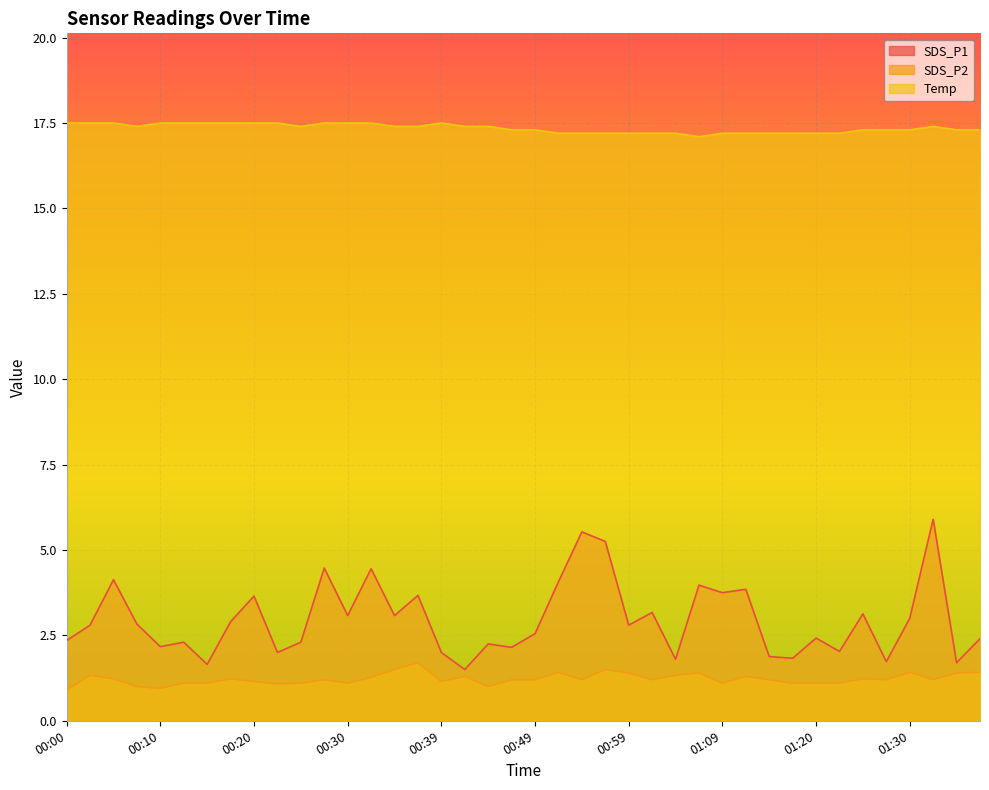

What is the value of the SDS_P2 point at the 11th from the left?

1.1